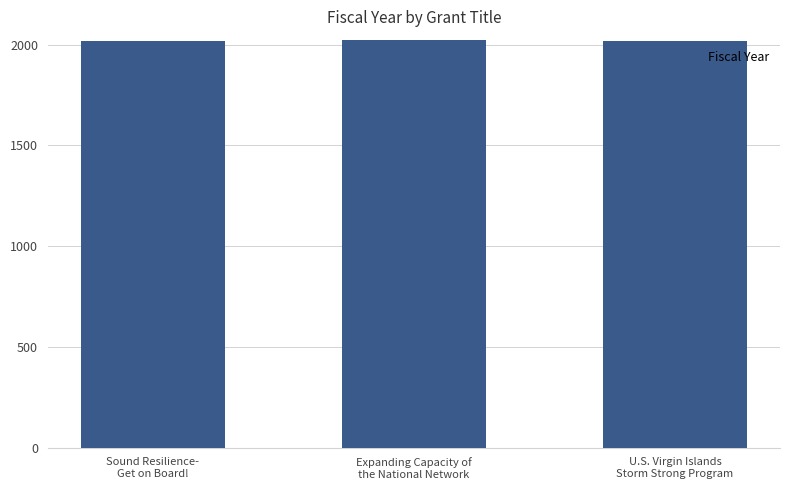

What is the value of the 1st bar from the left?

2016